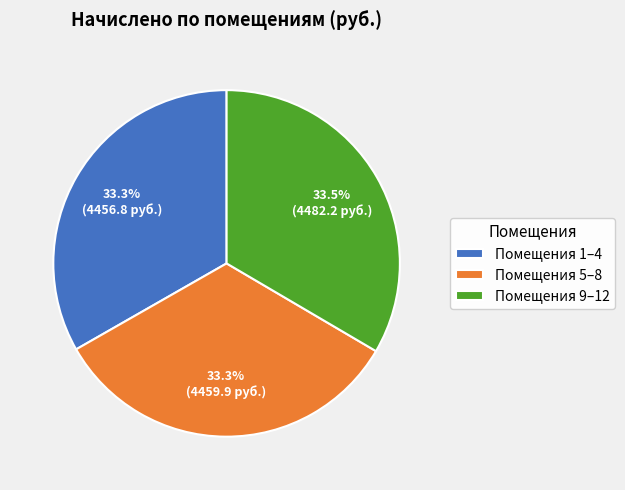

How many slices are in this pie chart?

3